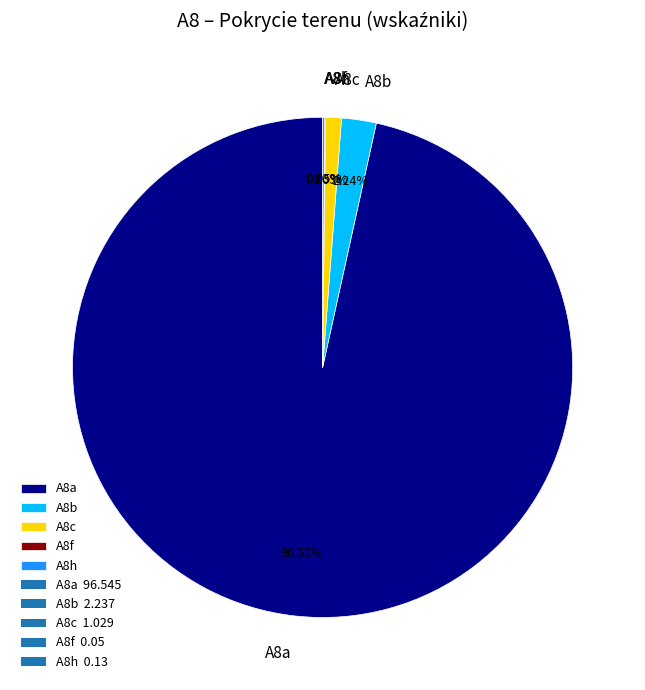

Does A8a account for over 50% of the chart?

Yes